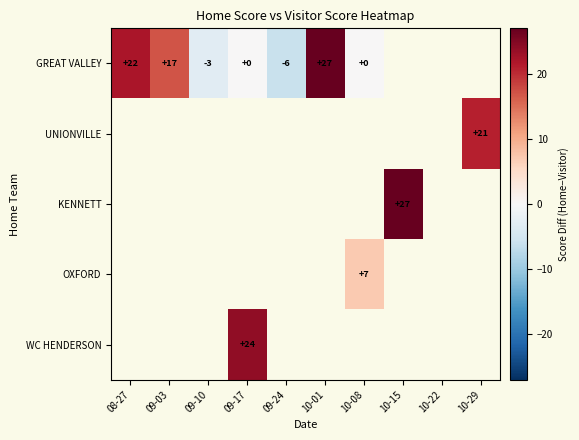

True or false: GREAT VALLEY has a value of -6 at 09-24.

True